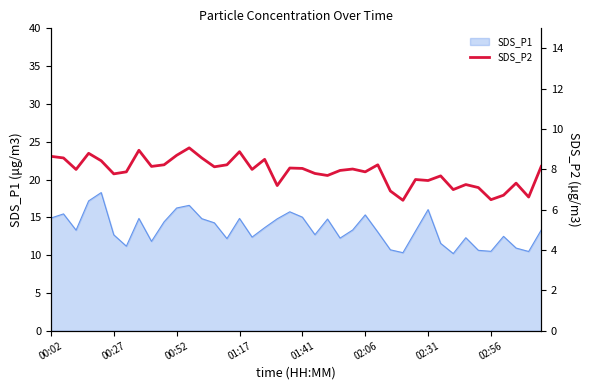

Is it true that SDS_P1 equals 12.7 at 00:27?

True